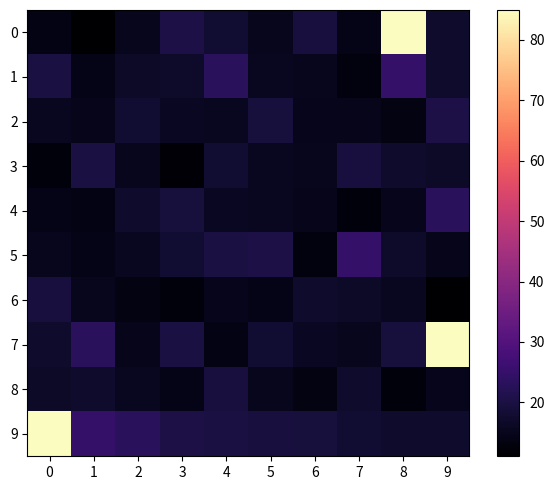

Between 7 and 5, which is larger?

5